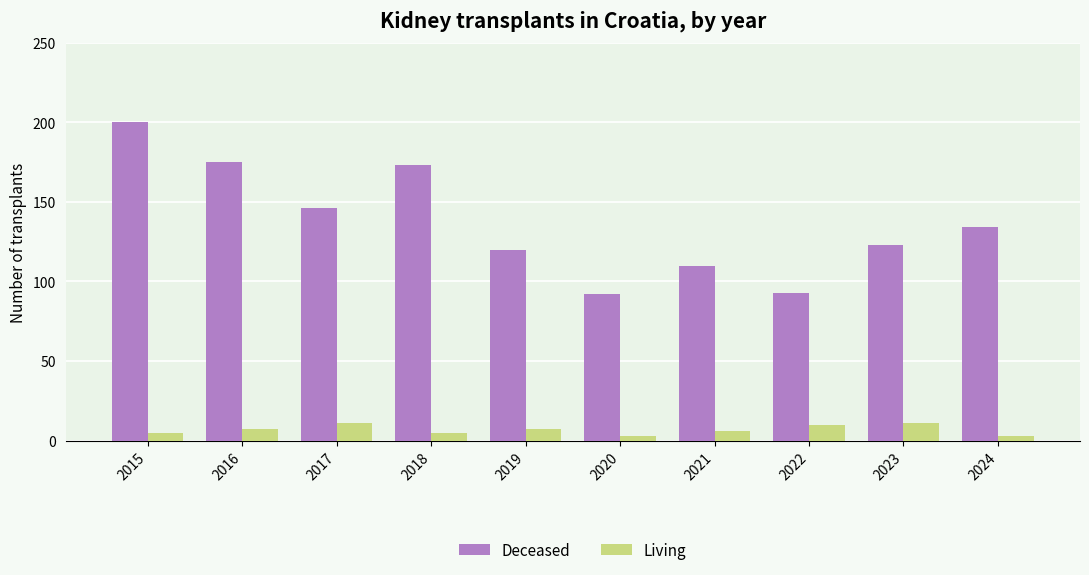

Reading left to right, list all the values displayed in this chart.

Deceased: 200	175	146	173	120	92	110	93	123	134
Living: 5	7	11	5	7	3	6	10	11	3